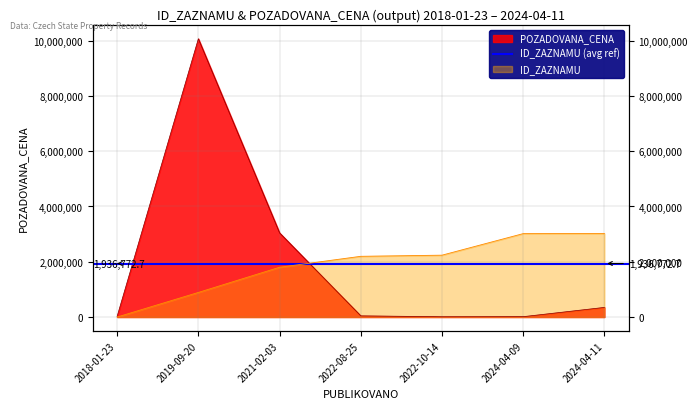

Is it true that ID_ZAZNAMU equals 2816386.6 at 2021-02-03?

False